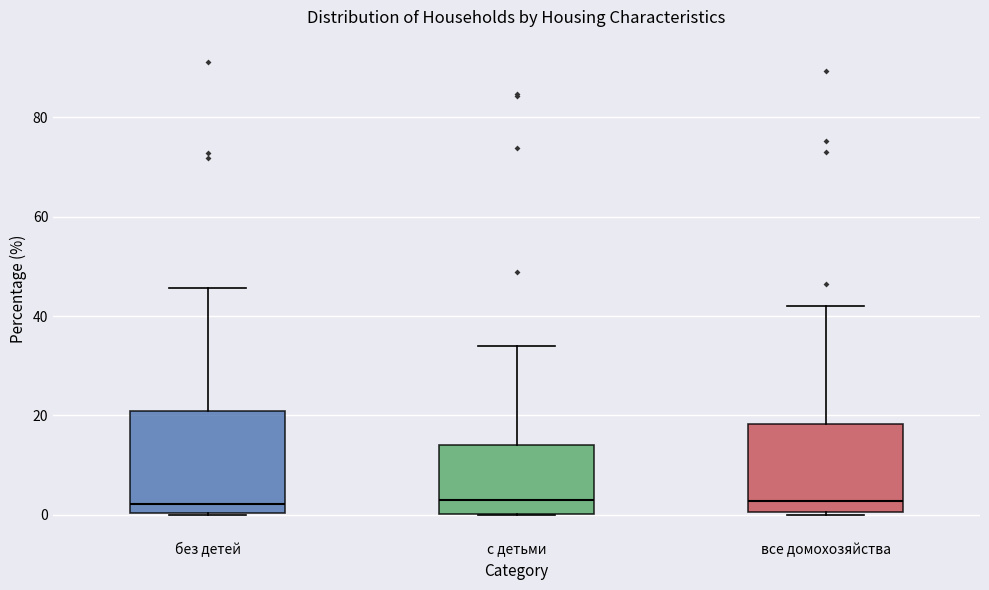

Where is the lower edge of the box for все домохозяйства on the y-axis? The values are not printed on the chart, so give them approximately, as read against the axis.

0